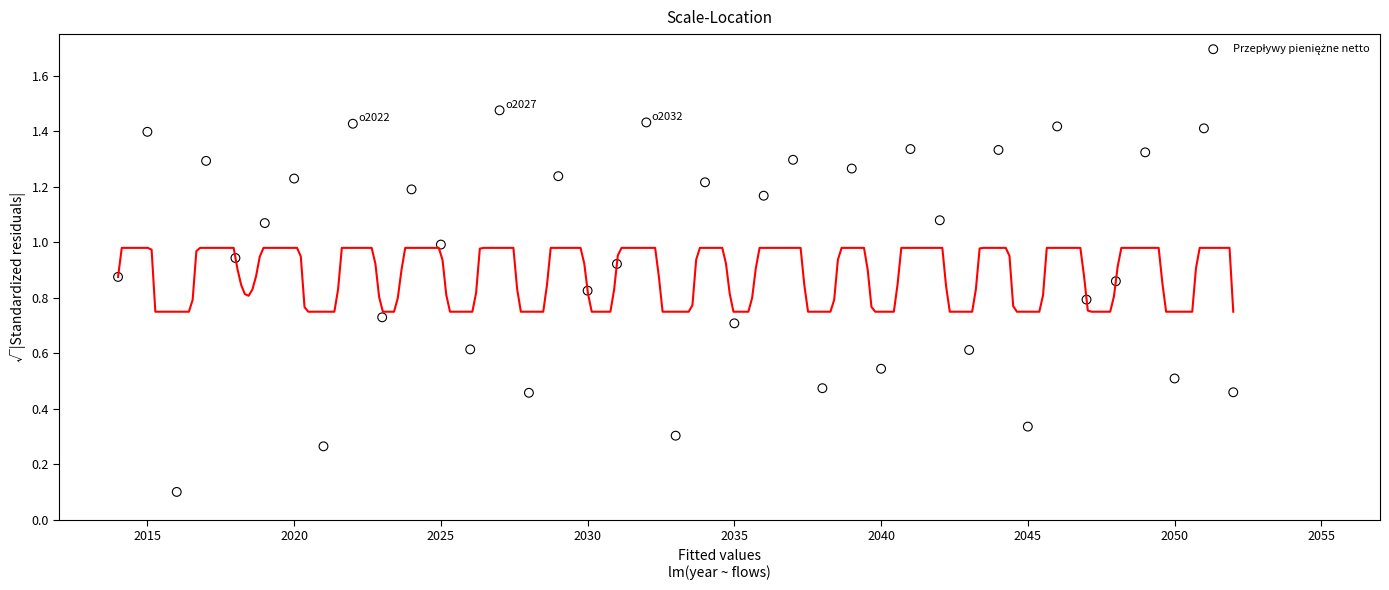

What is the range of X values (max minus min)?

38.0